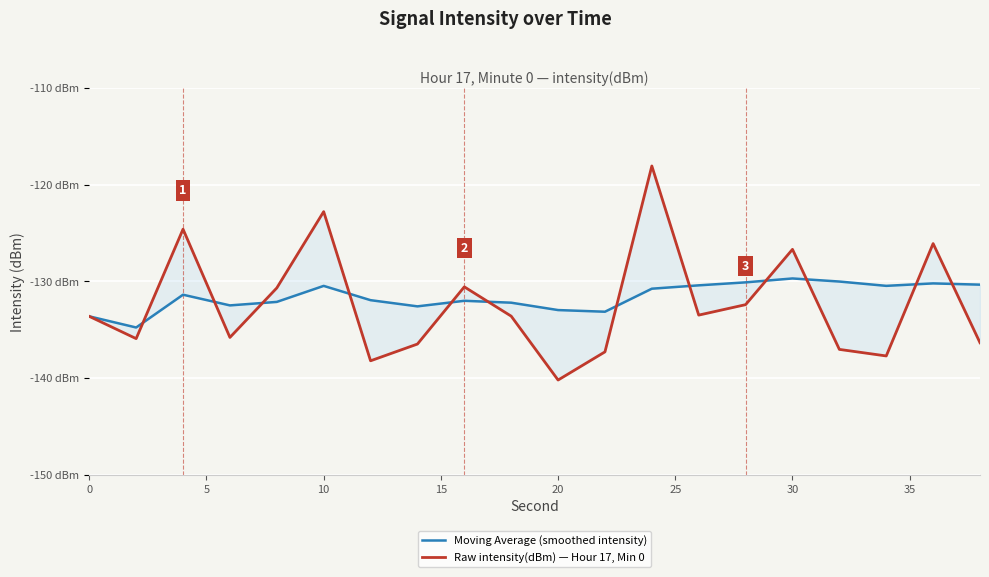

In Moving Average (smoothed intensity), how many points are higher than both neighbors (excluding endpoints)?

5